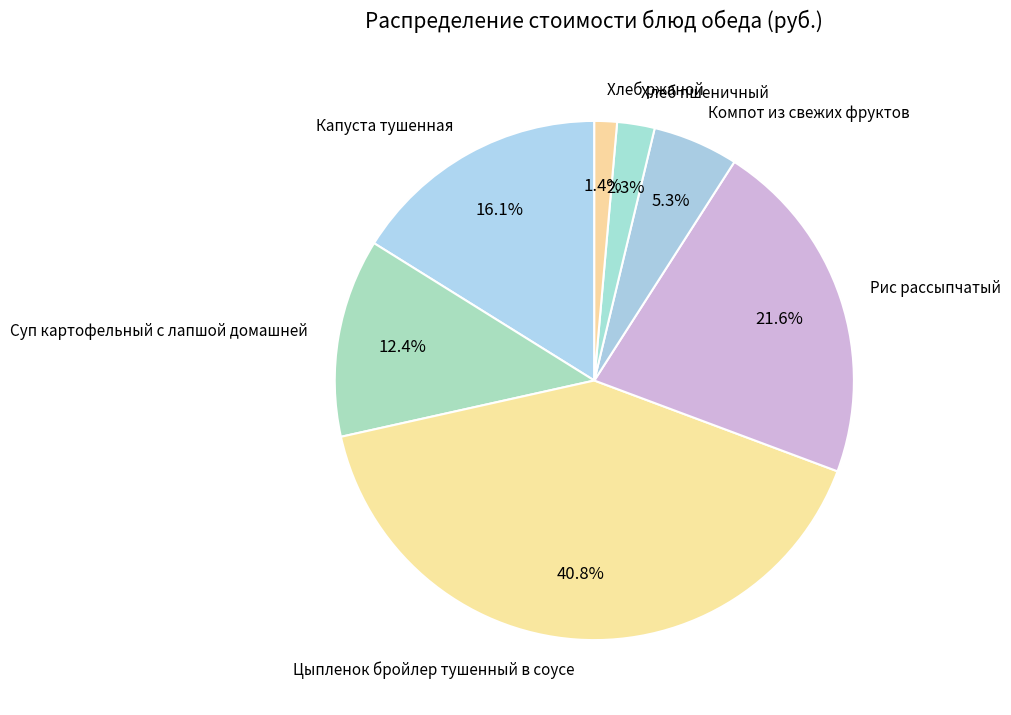

What is the ratio of the value at Хлеб пшеничный to the value at Суп картофельный с лапшой домашней?

0.2